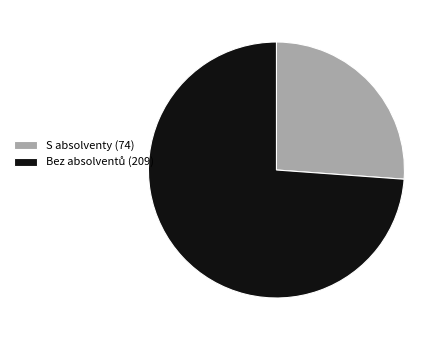

Is it true that S absolventy (74) is 36% of the pie?

False